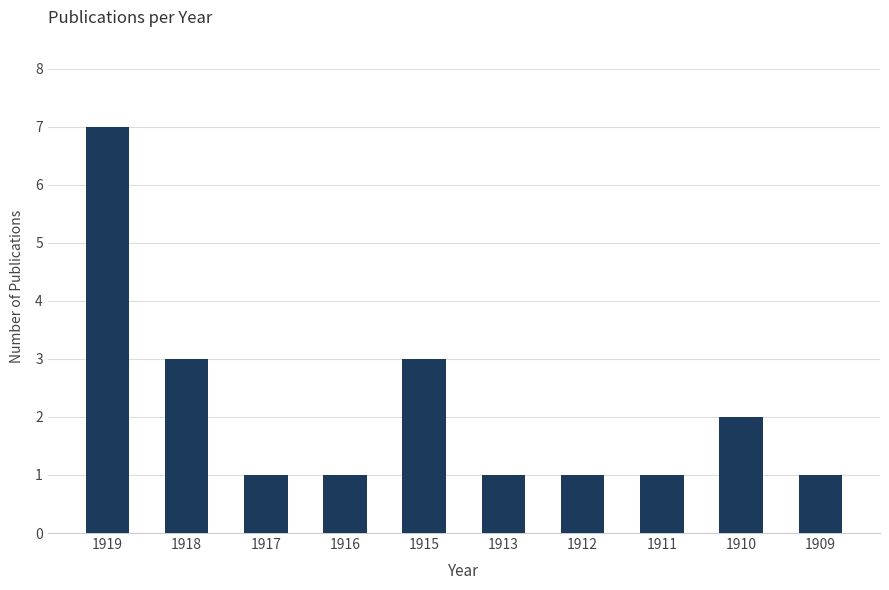

What is the sum of all values?

21